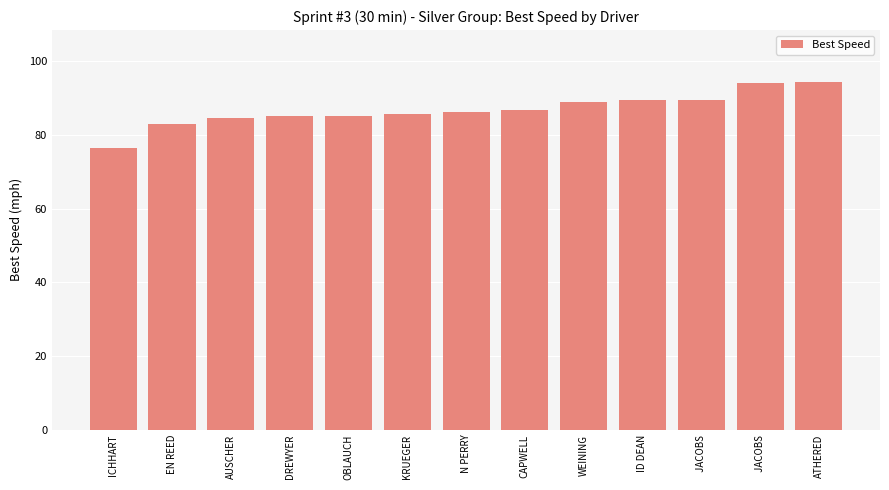

True or false: the data shows 76.5 at ICHHART.

True